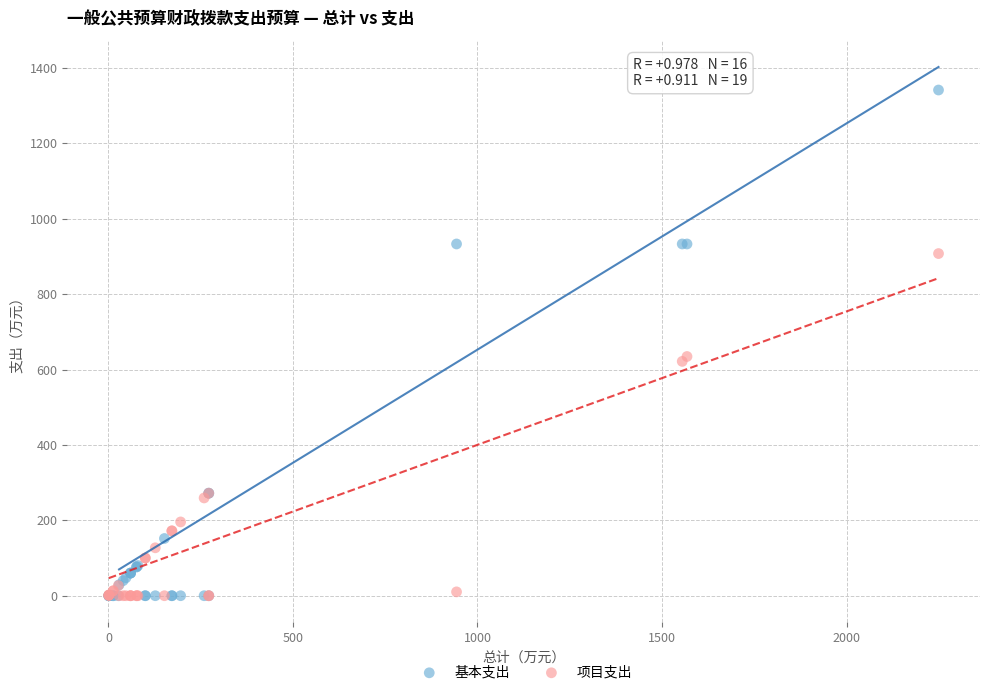

Which series has the largest Y range (max minus min)?

基本支出